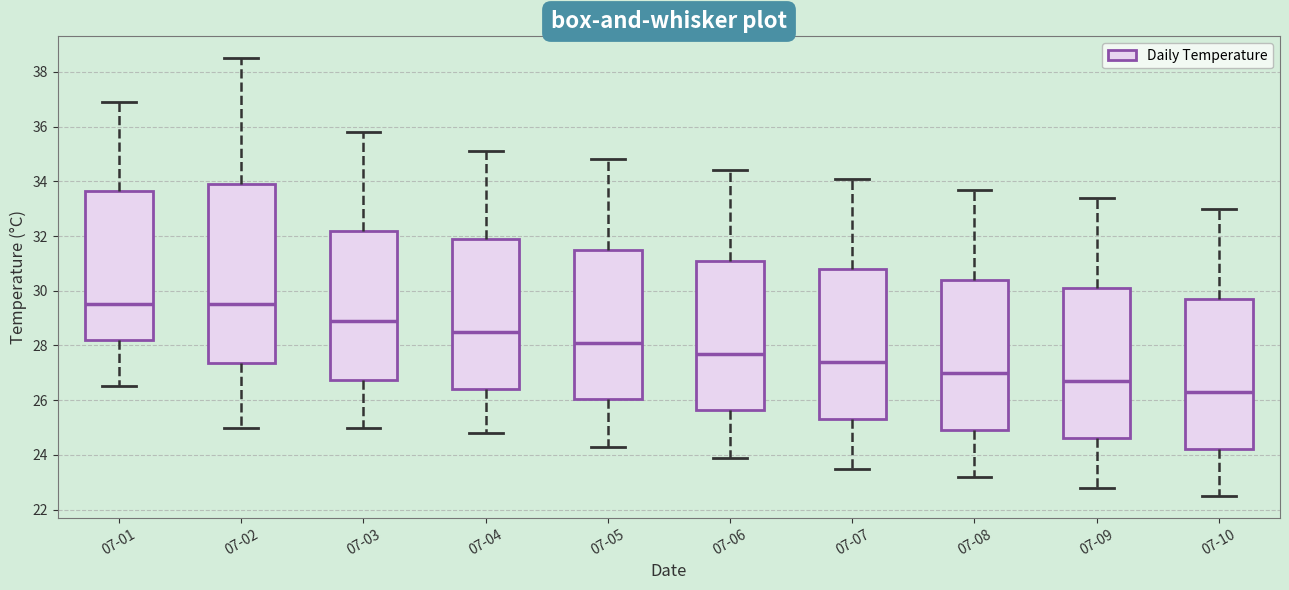

Which box's median line is the lowest?

07-10